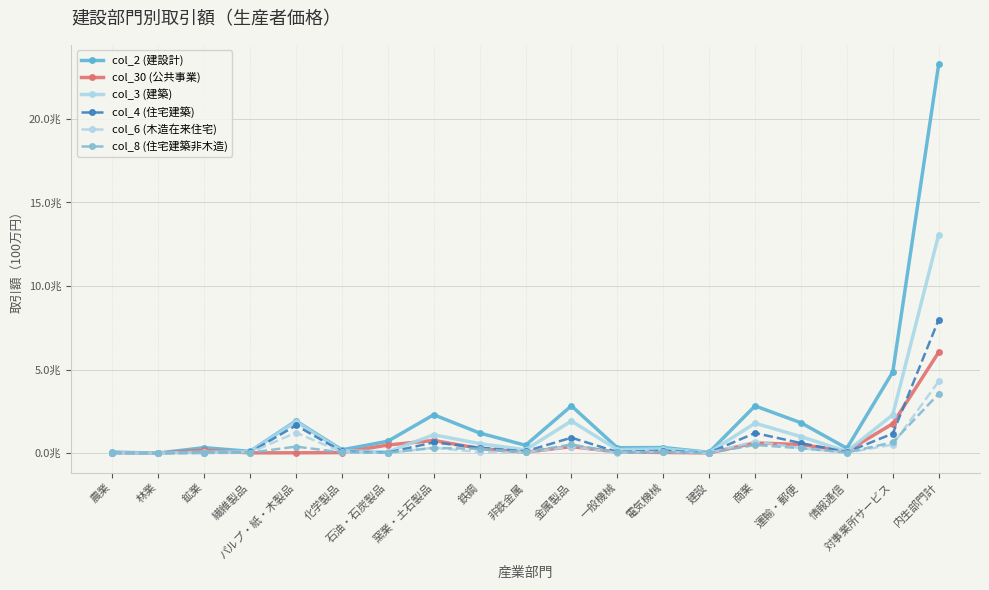

Which series changed the most between 化学製品 and 運輸・郵便?

col_2 (建設計)